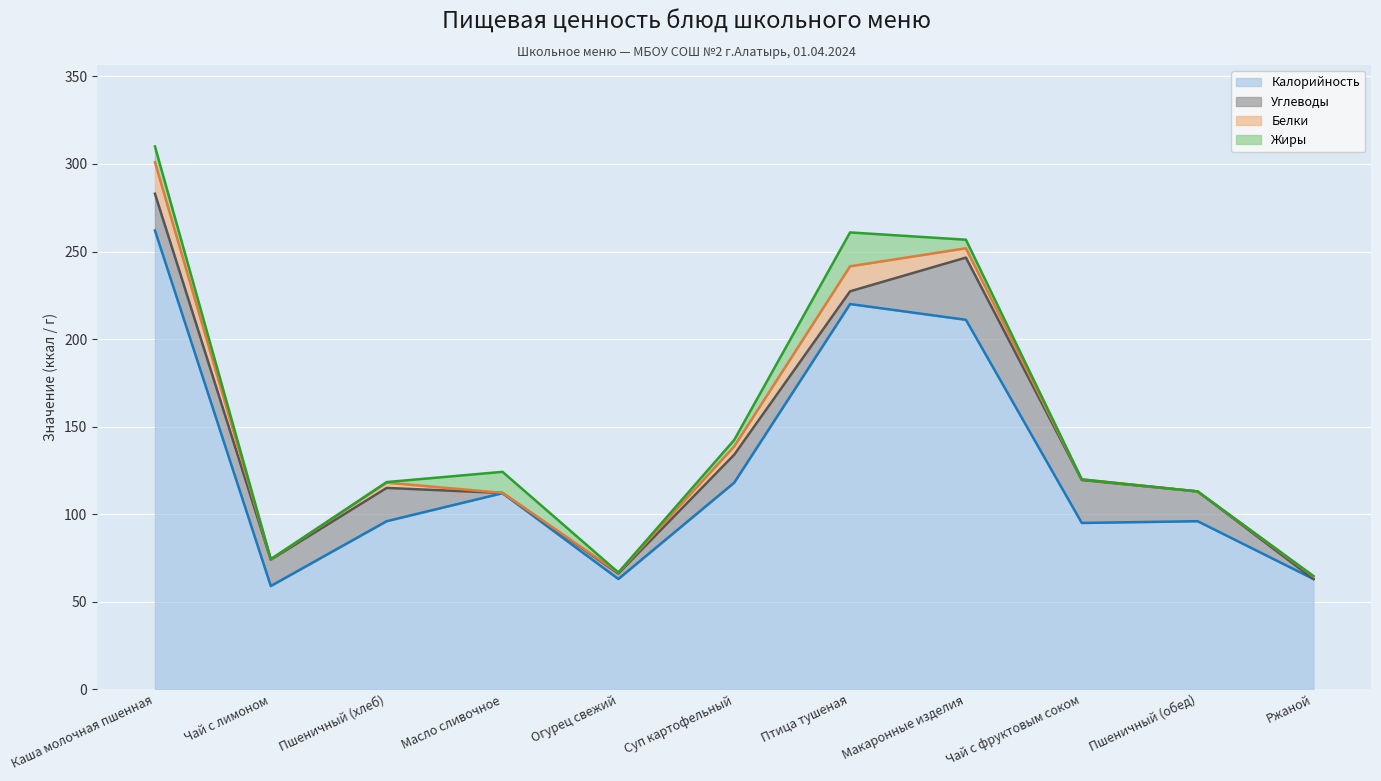

Which label corresponds to the largest value in the chart?

Каша молочная пшенная